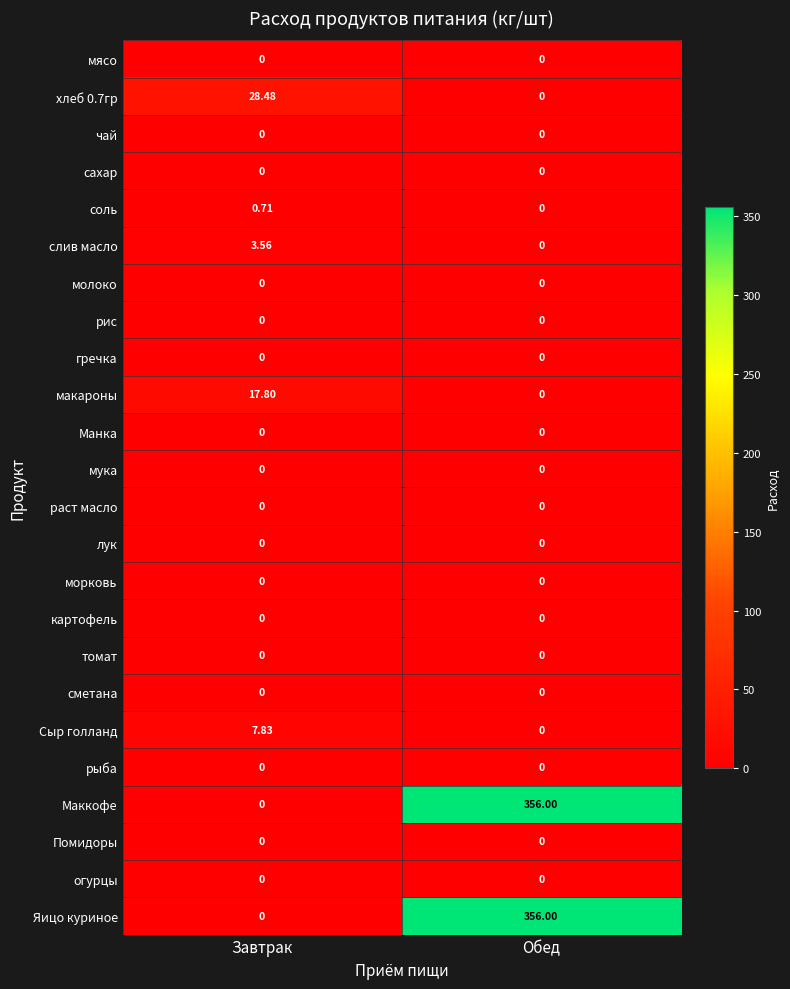

At which category is the sum across all series the highest?

Обед